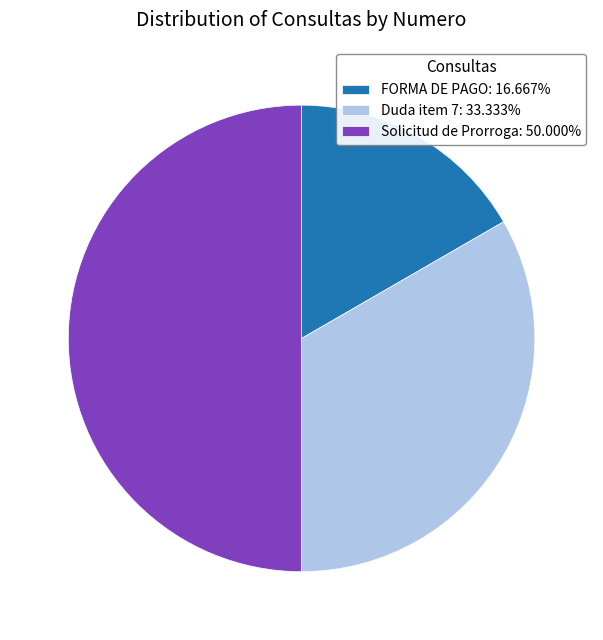

Approximately how many times larger is the value at Duda item 7: 33.333% compared to Solicitud de Prorroga: 50.000%?

0.7